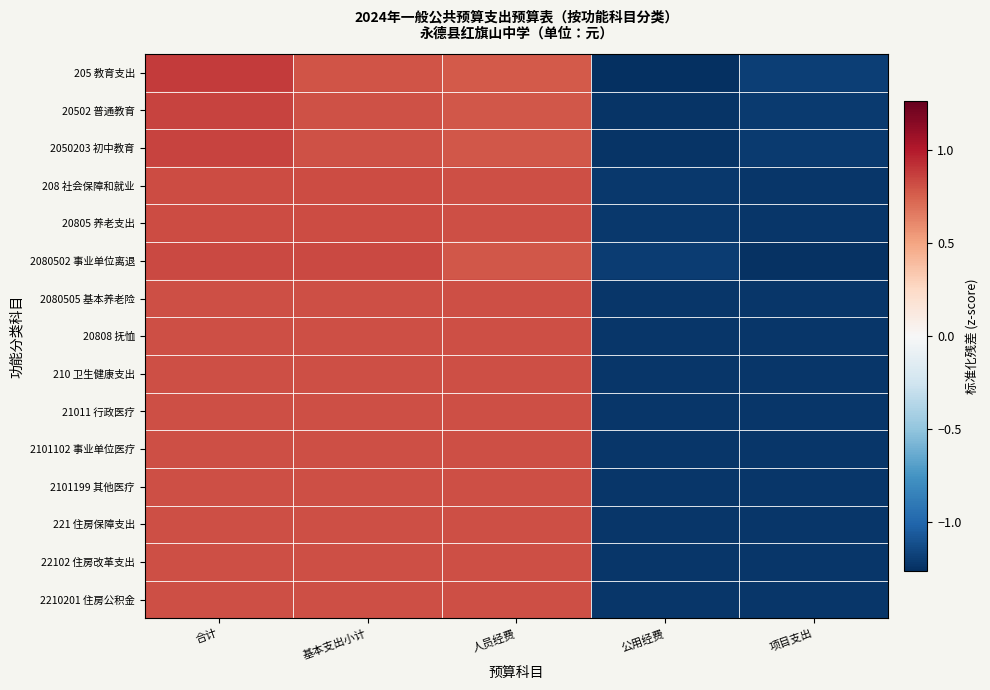

Which series has the largest range (max minus min)?

205 教育支出